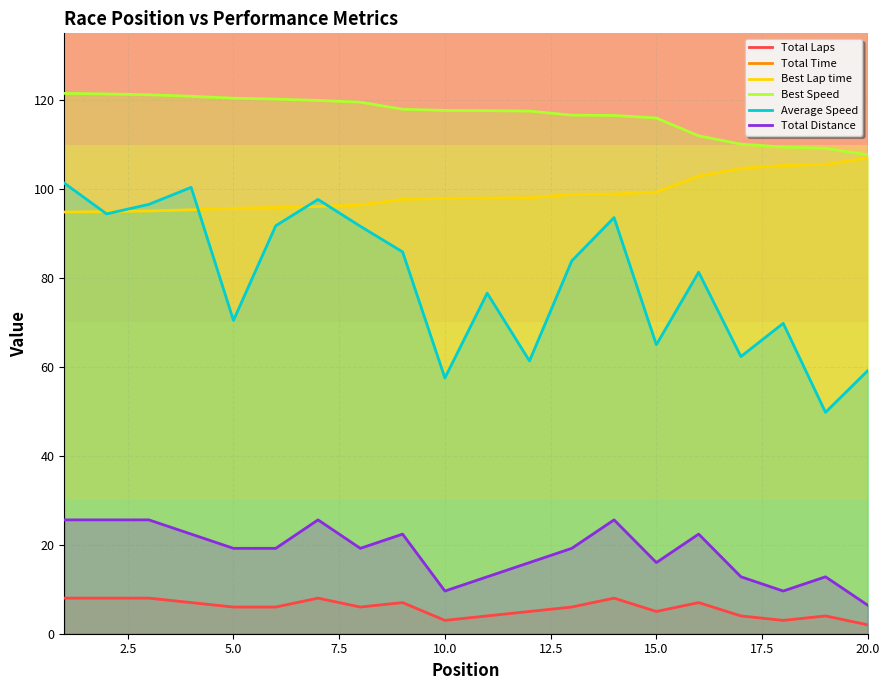

True or false: Average Speed and Total Distance intersect in this chart.

False